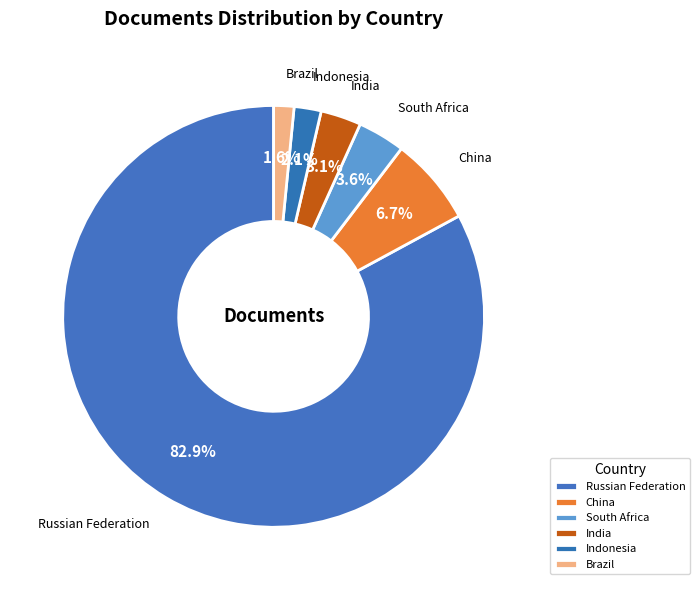

To the nearest percent, what is the average slice percentage?

17%